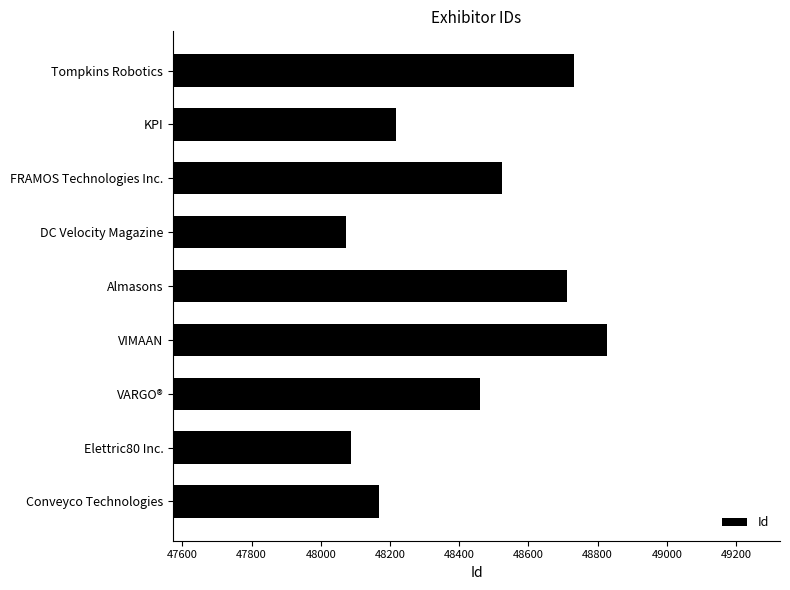

What is the difference between the maximum and minimum values?

754